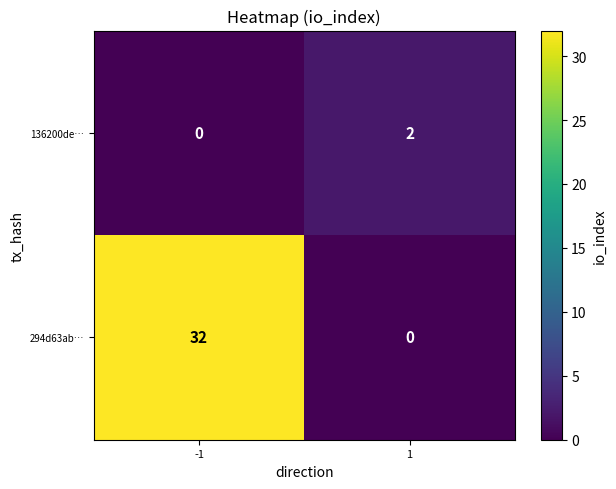

At how many categories does at least one series exceed 4?

1